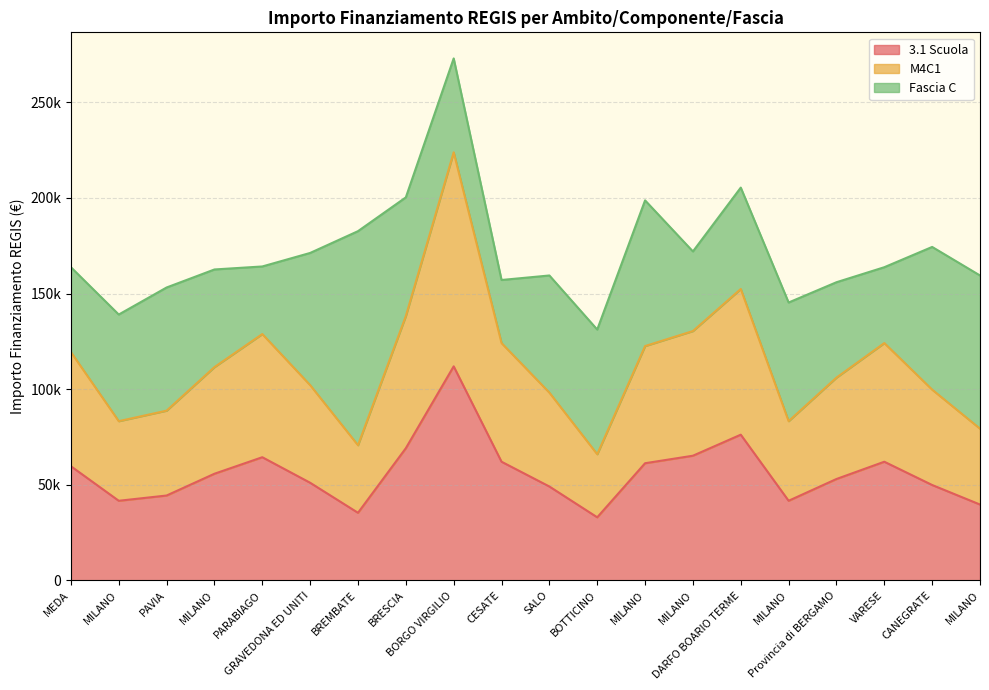

Where is the first local minimum for M4C1?

MILANO